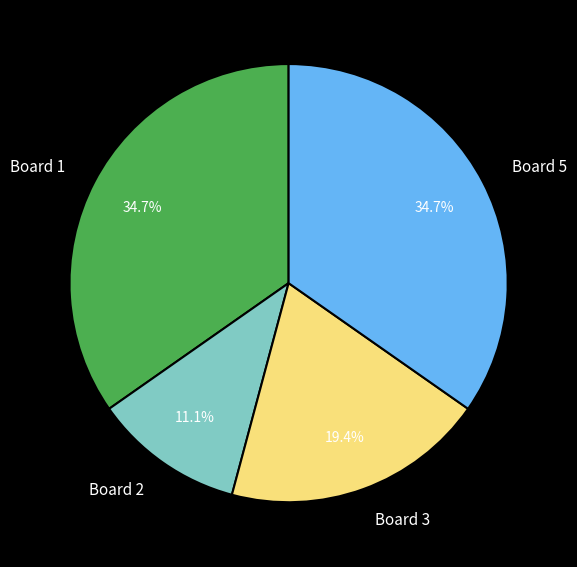

True or false: Board 2 accounts for 21% of the total.

False